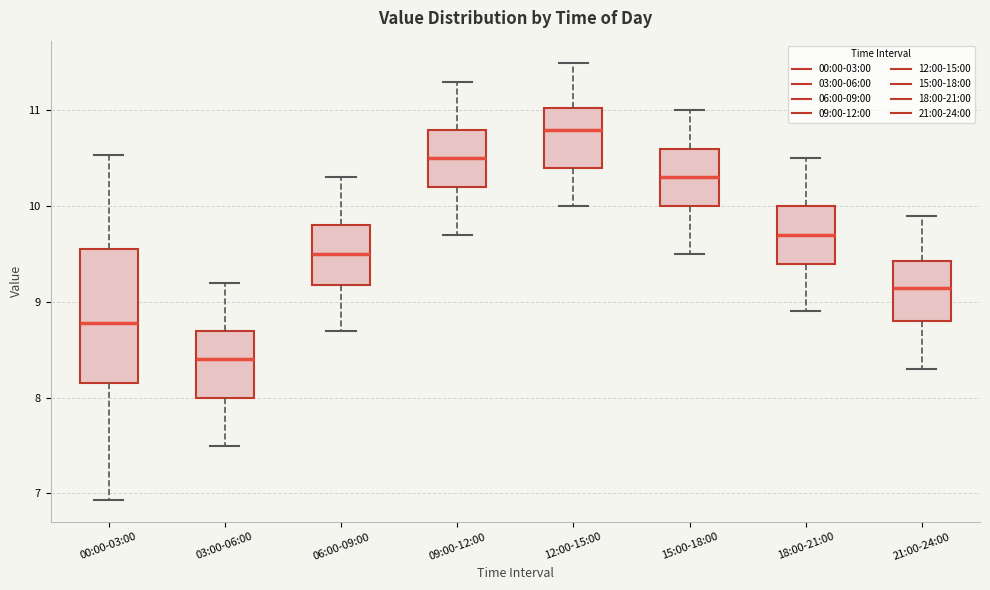

Reading left to right, read every box against the y-axis: the position of its median line, the range the box covers, and the ends of its whiskers. The values are not printed on the chart, so give them approximately, as read against the axis.

00:00-03:00: median 8.8, box 8.2 to 9.6, whiskers 6.9 to 10.5
03:00-06:00: median 8.4, box 8.0 to 8.7, whiskers 7.5 to 9.2
06:00-09:00: median 9.5, box 9.2 to 9.8, whiskers 8.7 to 10.3
09:00-12:00: median 10.5, box 10.2 to 10.8, whiskers 9.7 to 11.3
12:00-15:00: median 10.8, box 10.4 to 11.0, whiskers 10.0 to 11.5
15:00-18:00: median 10.3, box 10.0 to 10.6, whiskers 9.5 to 11.0
18:00-21:00: median 9.7, box 9.4 to 10.0, whiskers 8.9 to 10.5
21:00-24:00: median 9.2, box 8.8 to 9.4, whiskers 8.3 to 9.9